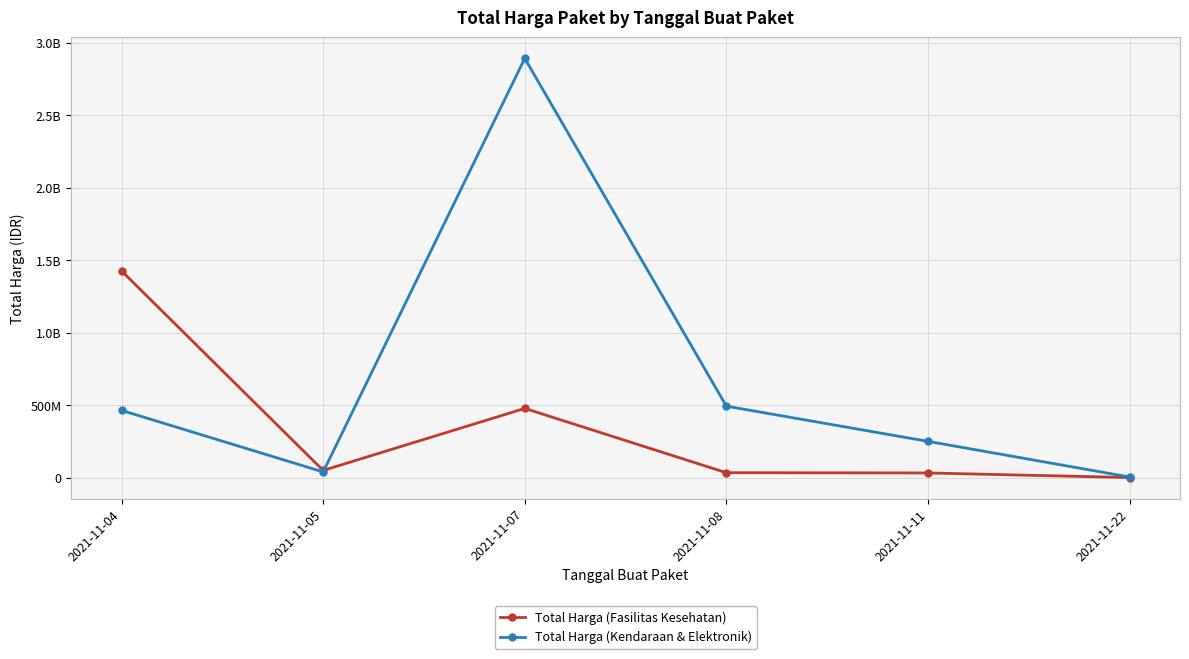

What is the highest value of the Total Harga (Fasilitas Kesehatan) series?

1425867900